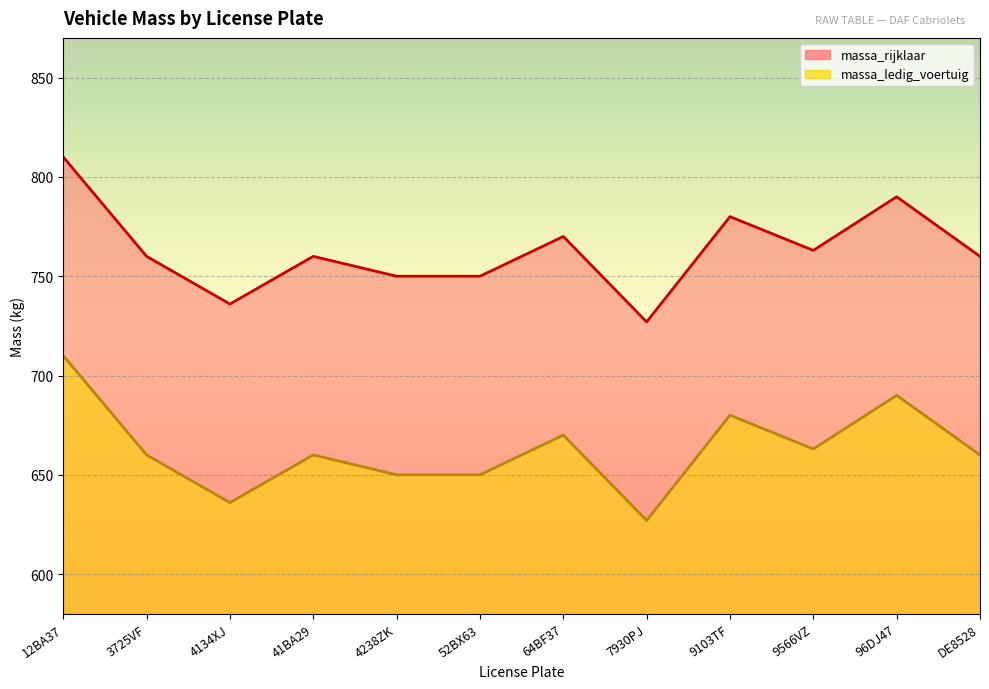

List the series in order of their overall mean, highest first.

massa_rijklaar, massa_ledig_voertuig